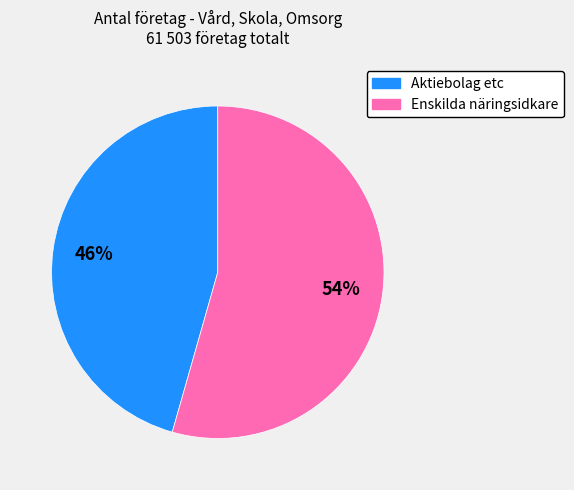

To the nearest percent, what is the average slice percentage?

50%